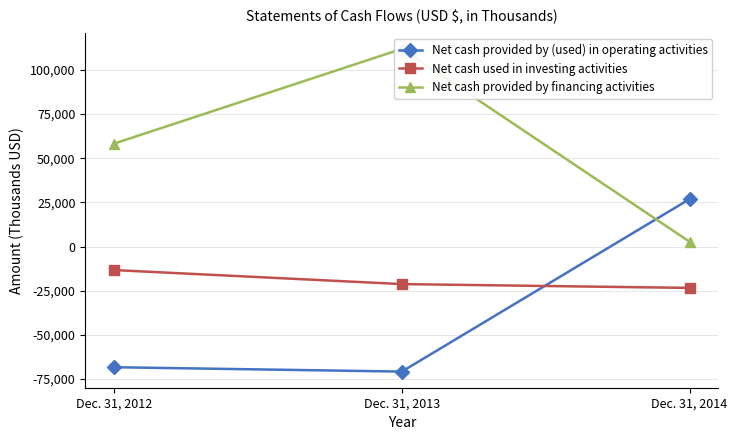

What is the difference between the Net cash provided by (used) in operating activities values at Dec. 31, 2013 and Dec. 31, 2014?

97645